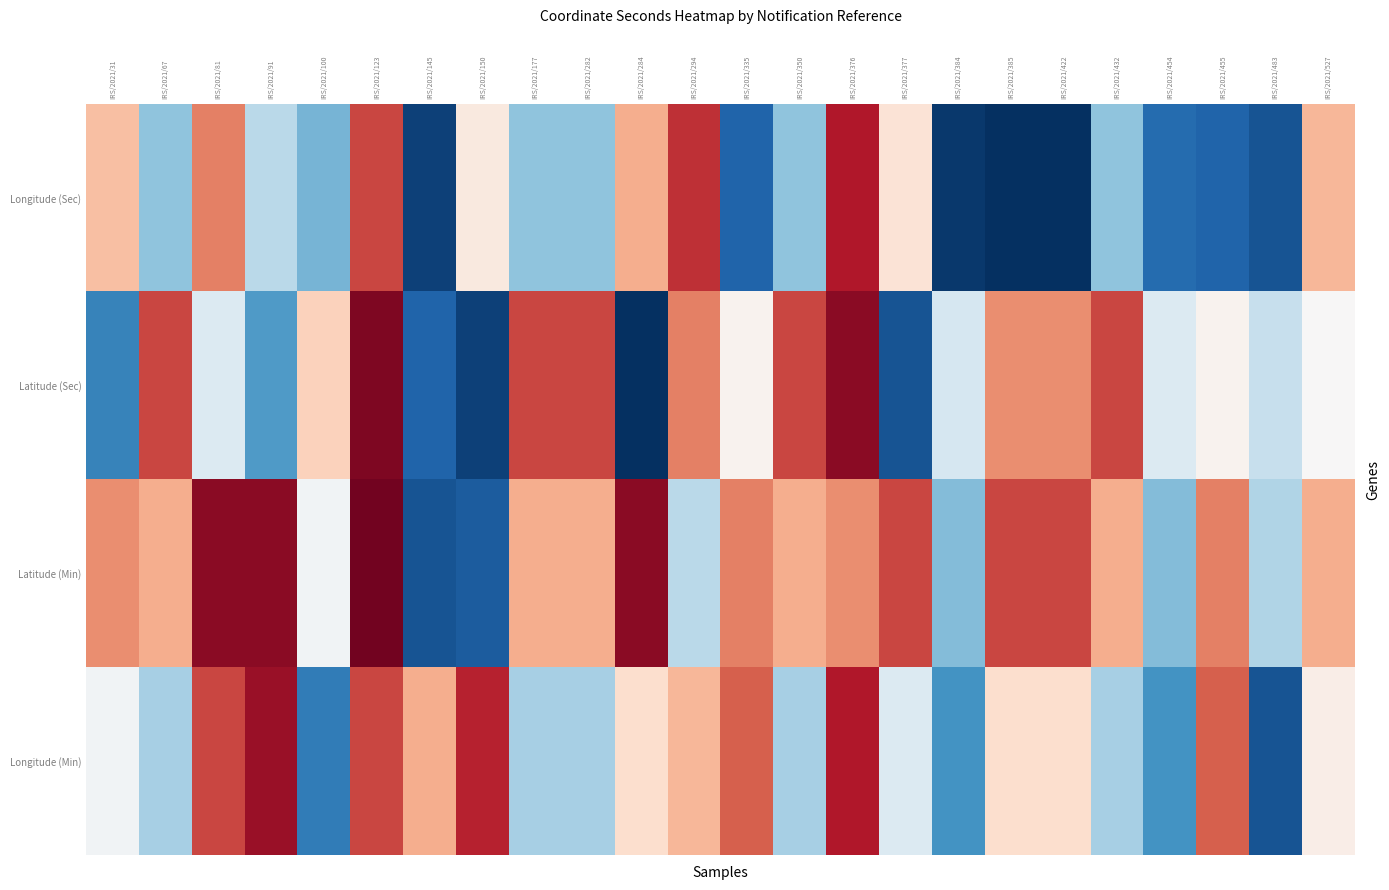

Which series has the largest total across all categories?

Latitude (Min)